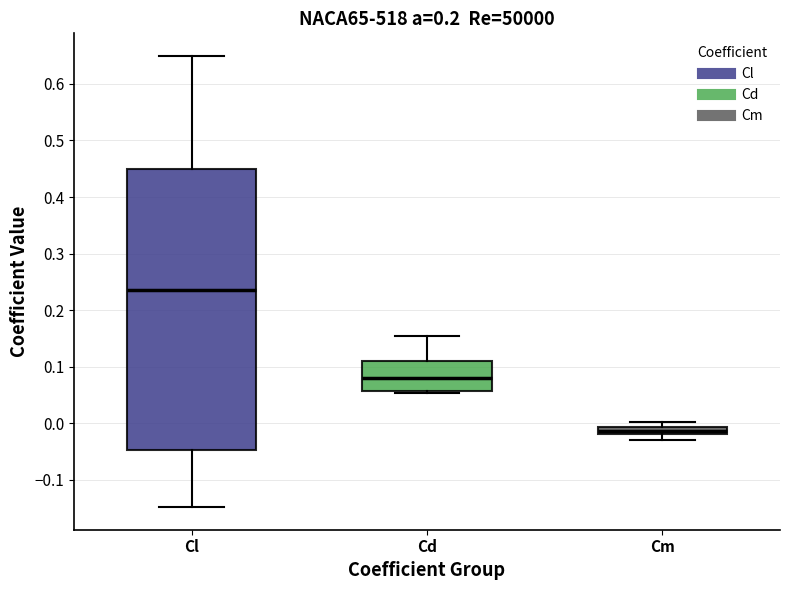

Which box has the highest median line?

Cl